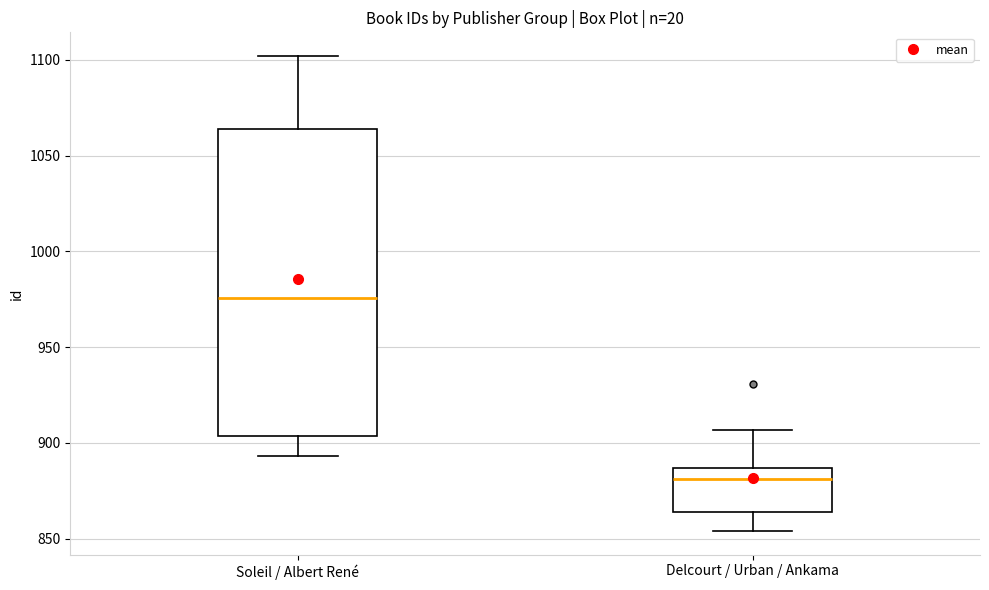

Comparing the boxes themselves (not the whiskers), which one is the tallest?

Soleil / Albert René